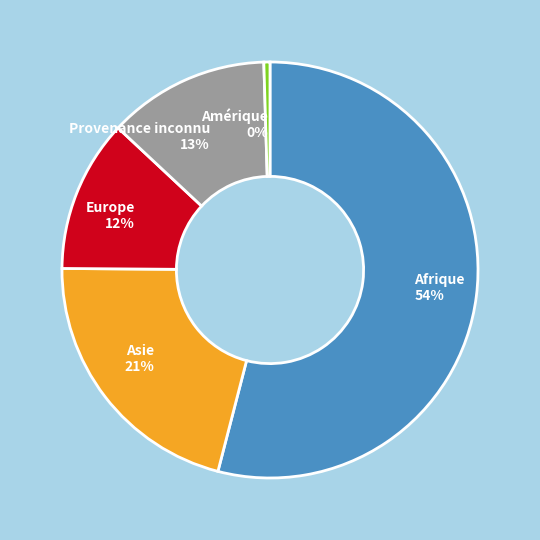

Combined, do Provenance inconnu and Europe account for over 50%?

No